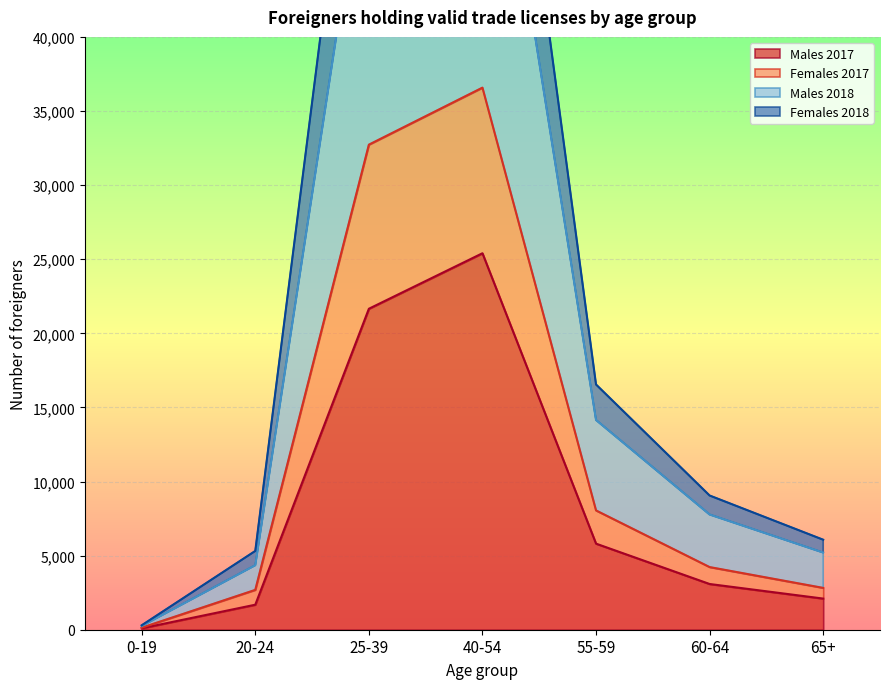

Which series has the largest total across all categories?

Females 2018